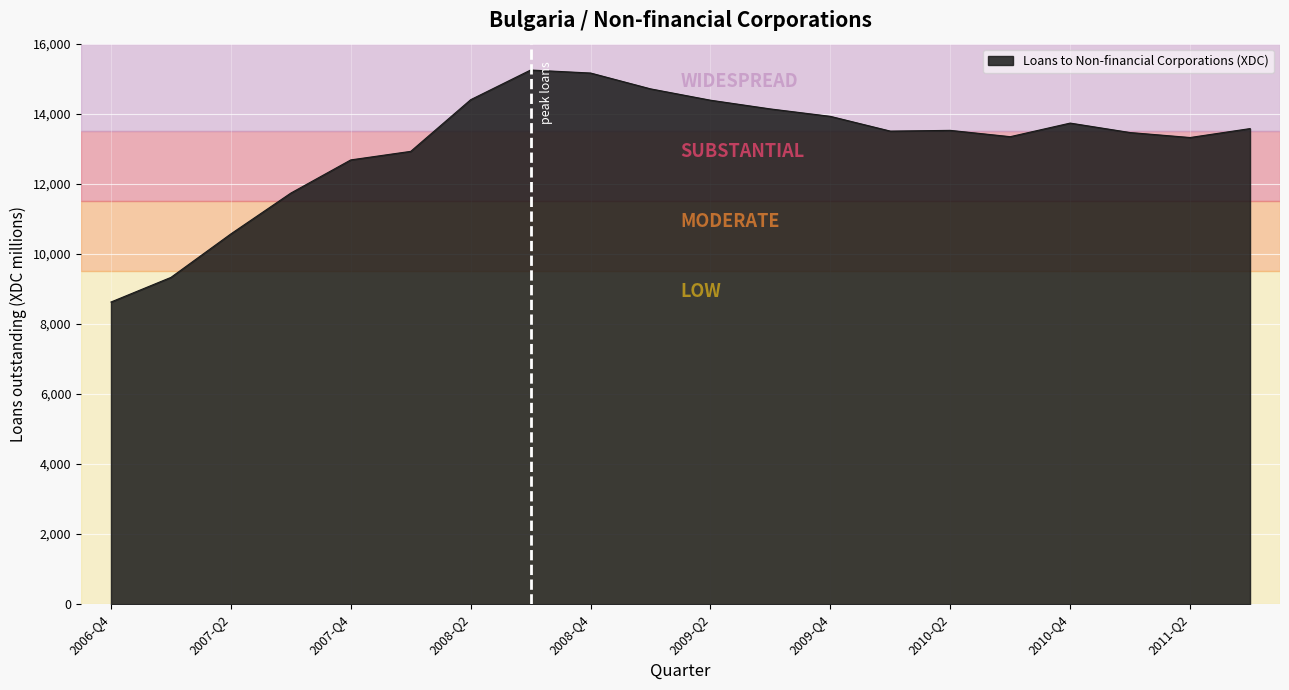

What is the maximum value shown in the chart?

15248